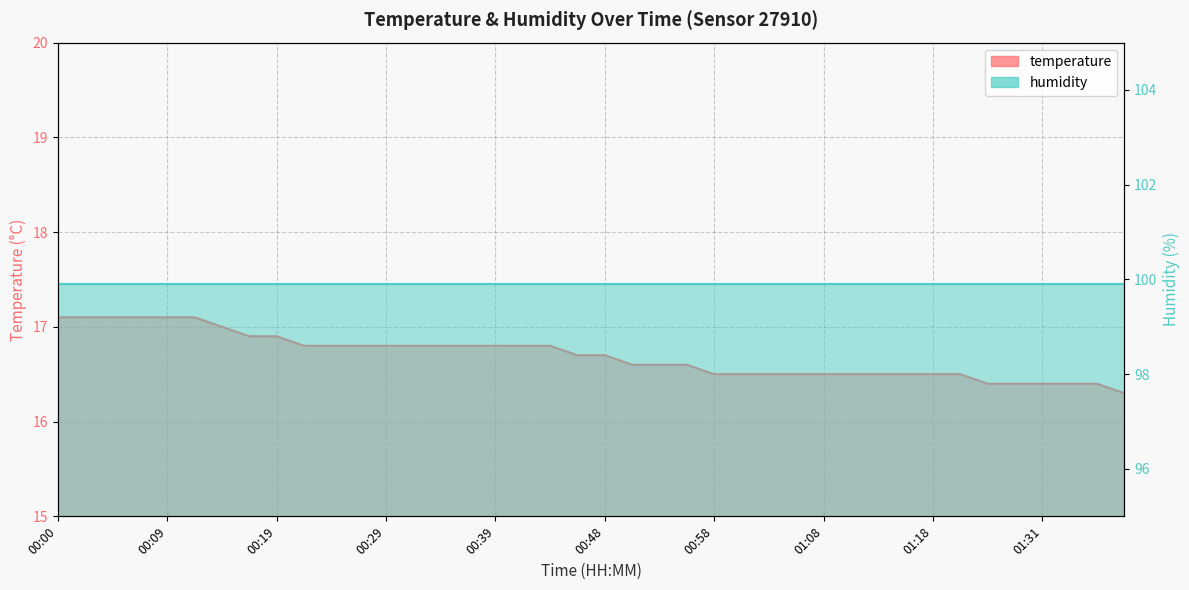

What is the ratio of the value at 00:48 to the value at 01:33?

1.0